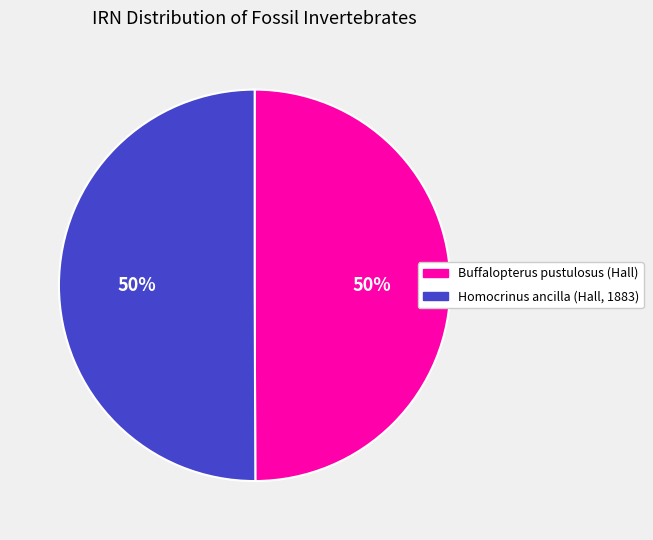

Approximately how many times larger is the value at Homocrinus ancilla (Hall, 1883) compared to Buffalopterus pustulosus (Hall)?

1.0